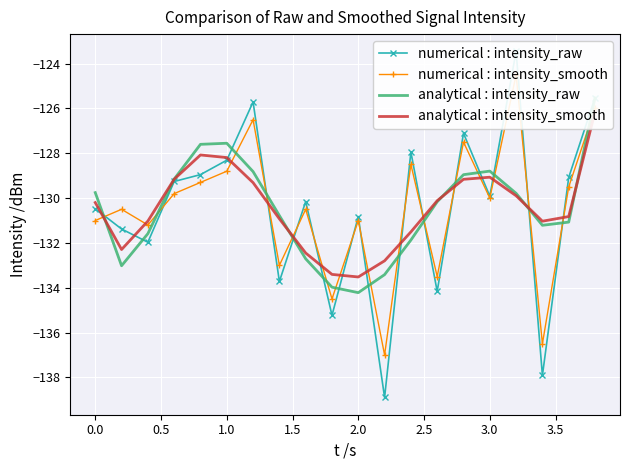

What is the difference between the maximum and second lowest values in the analytical : intensity_raw series?

8.4